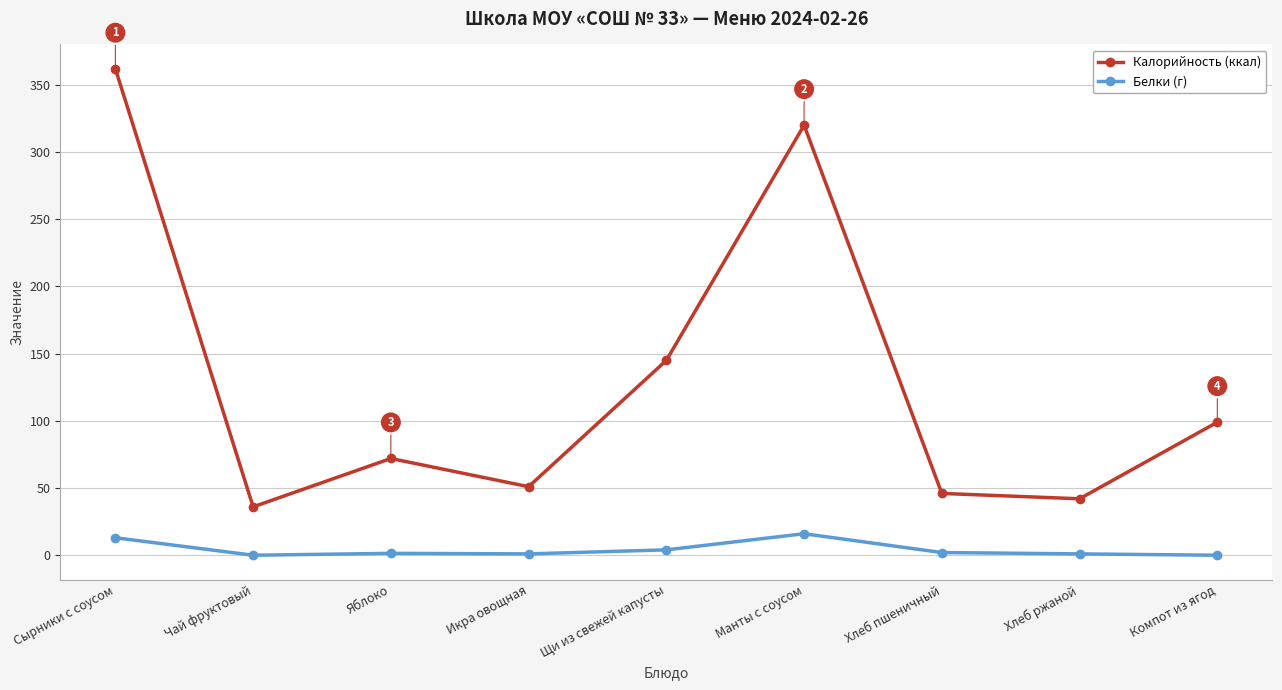

Which series changed the most between Манты с соусом and Хлеб ржаной?

Калорийность (ккал)